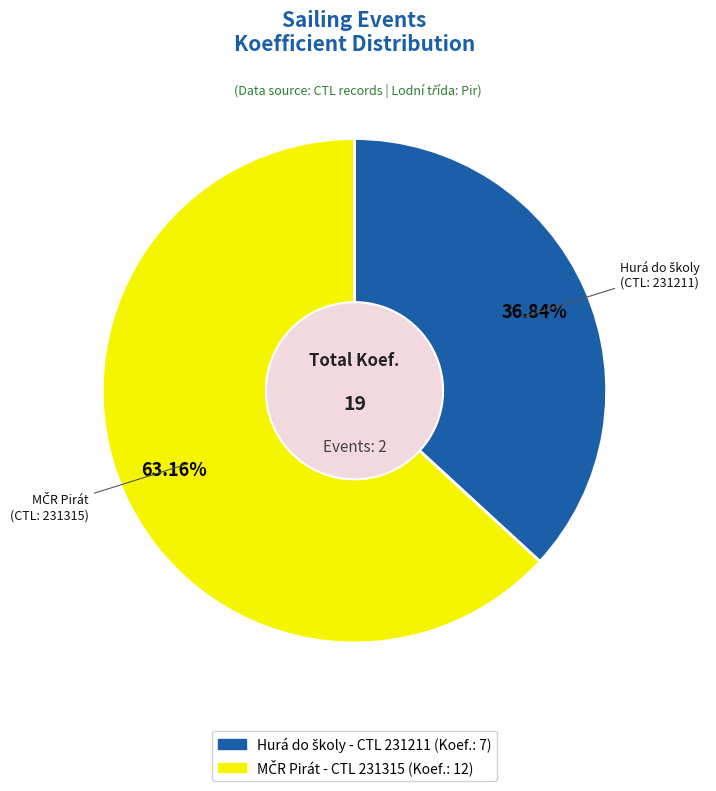

How many slices are in this pie chart?

2